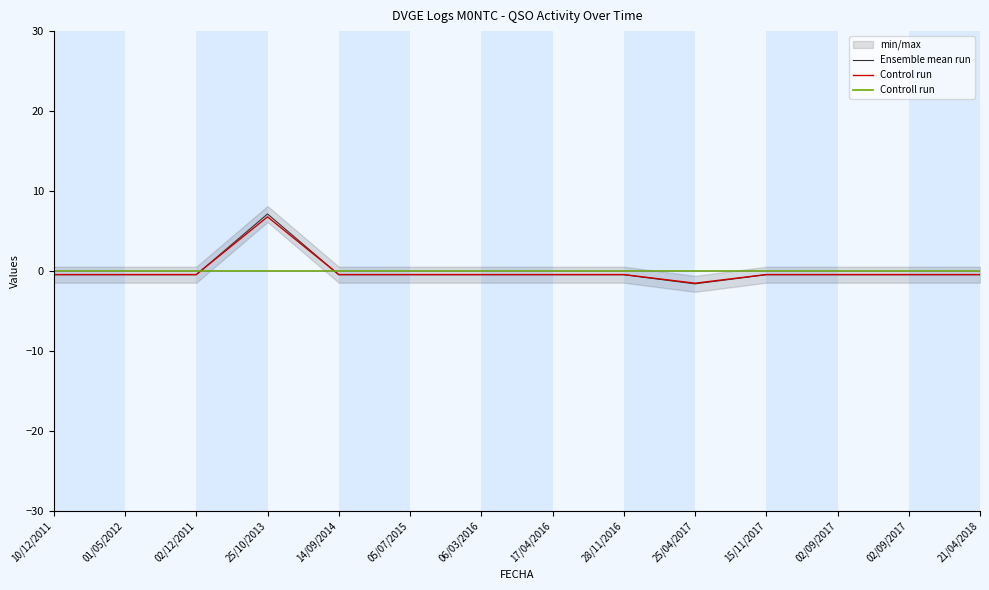

How many negative values does the Ensemble mean run series have?

13